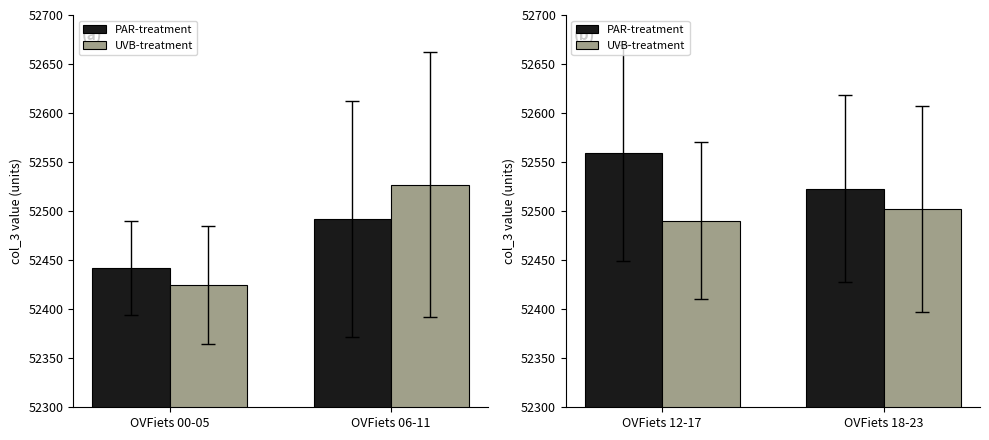

What are all the series names shown in the legend?

PAR-treatment, UVB-treatment